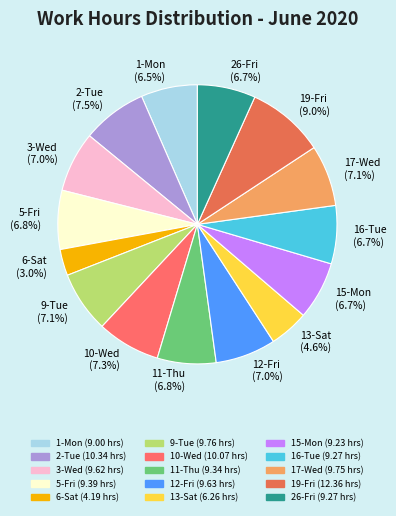

Does any single category account for the majority?

No